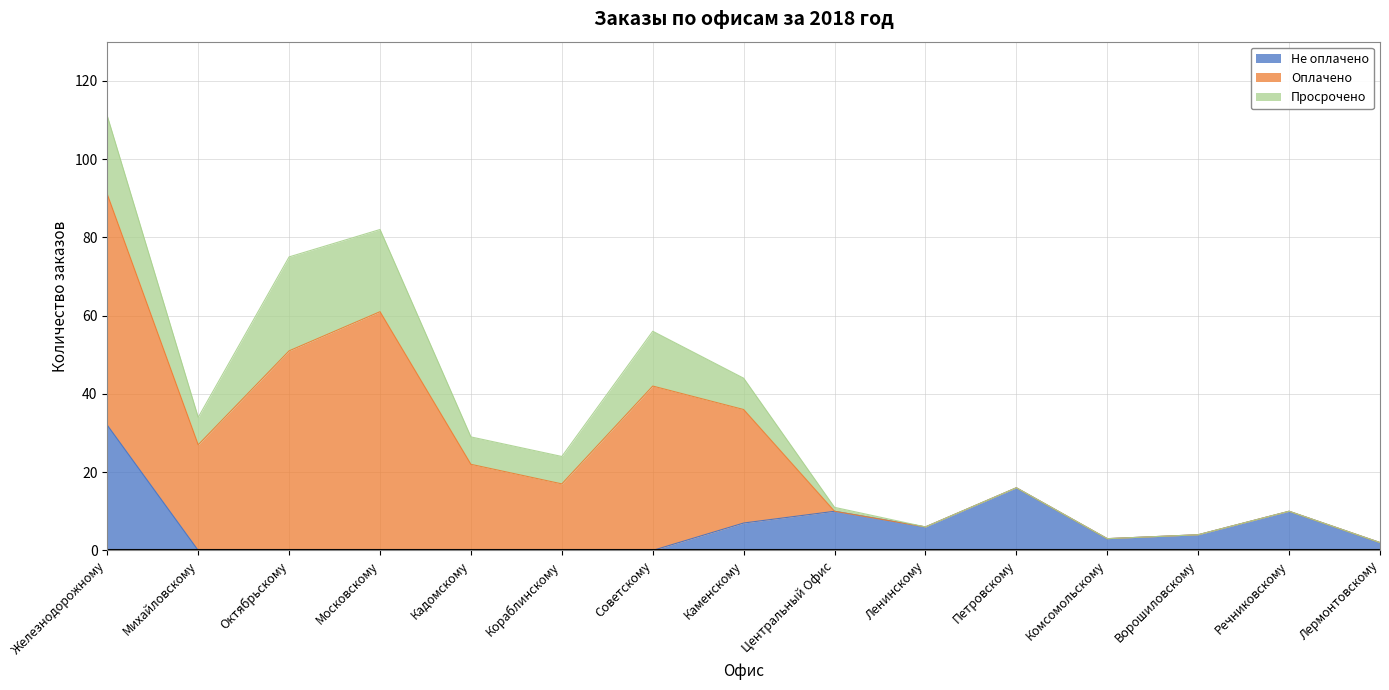

Is it true that Оплачено equals 42 at Советскому?

True